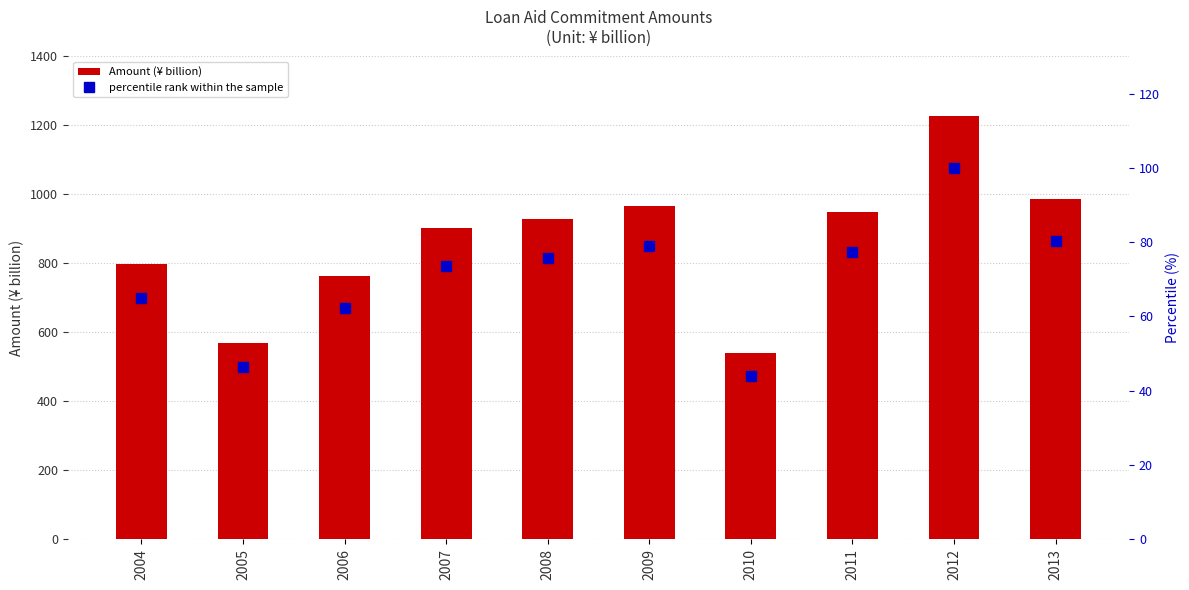

Which has a higher value, 2011 or 2009?

2009